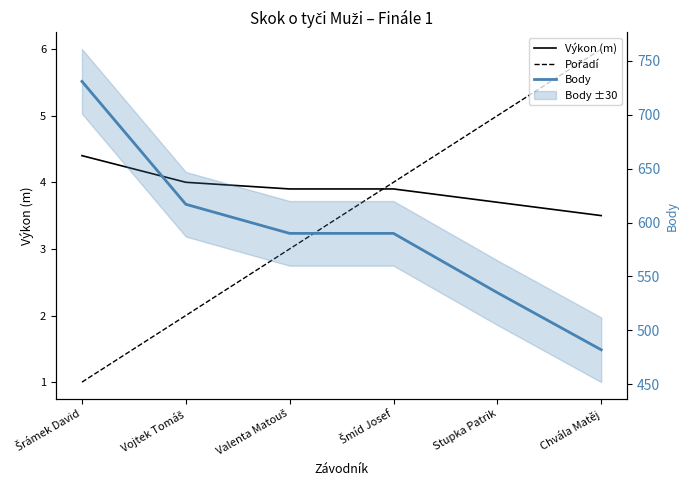

True or false: Výkon (m) and Body cross at least once.

False